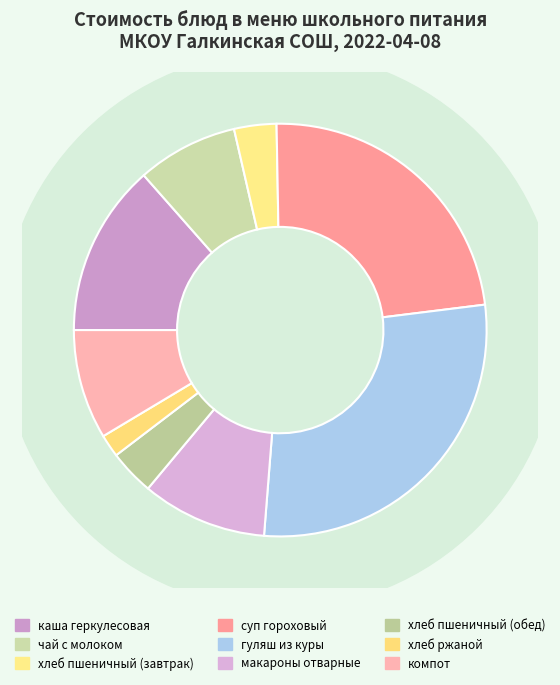

Count the number of slices in the pie.

9